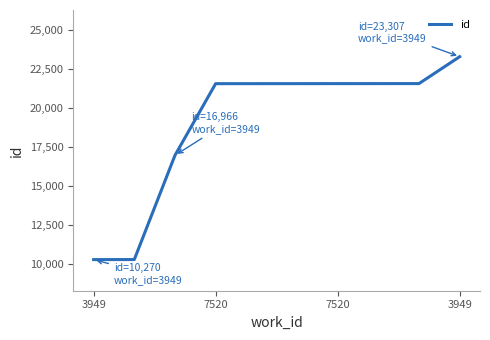

What is the maximum value shown in the chart?

23307